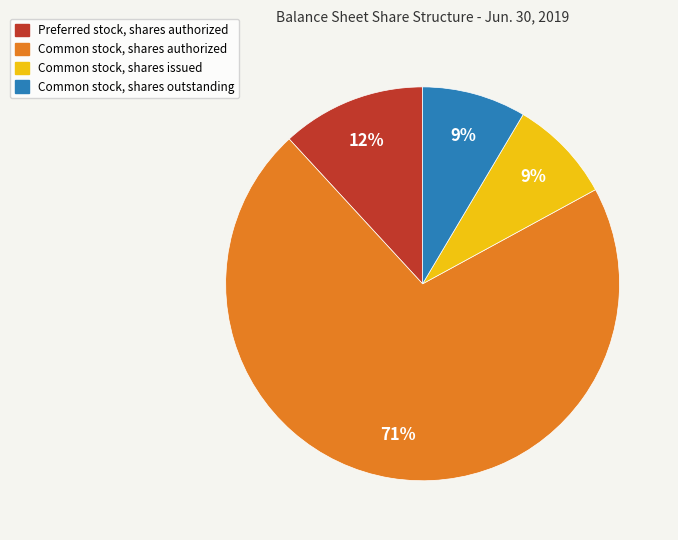

Count the number of slices in the pie.

4